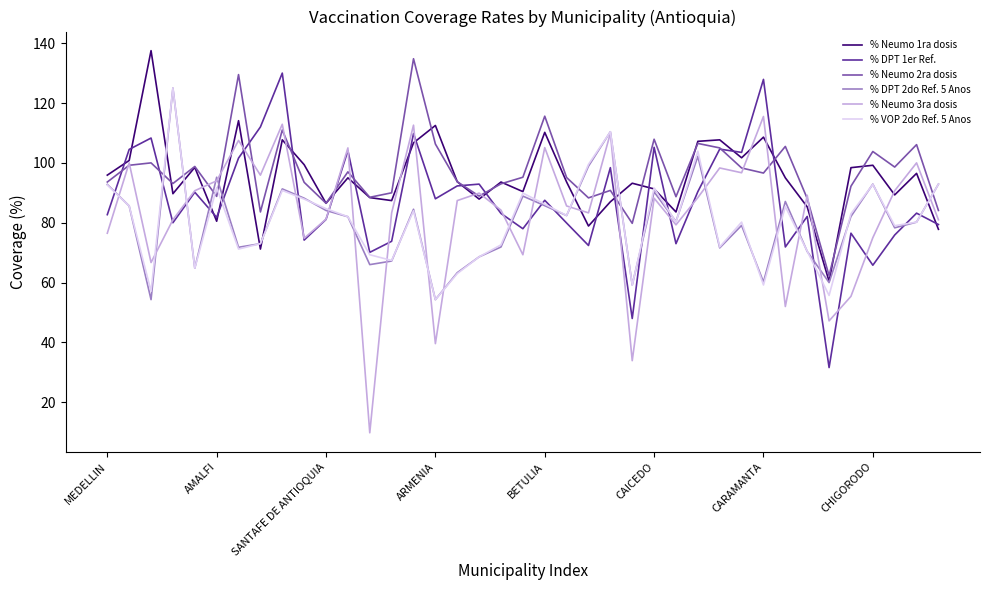

Which series has the widest spread of values?

% Neumo 3ra dosis